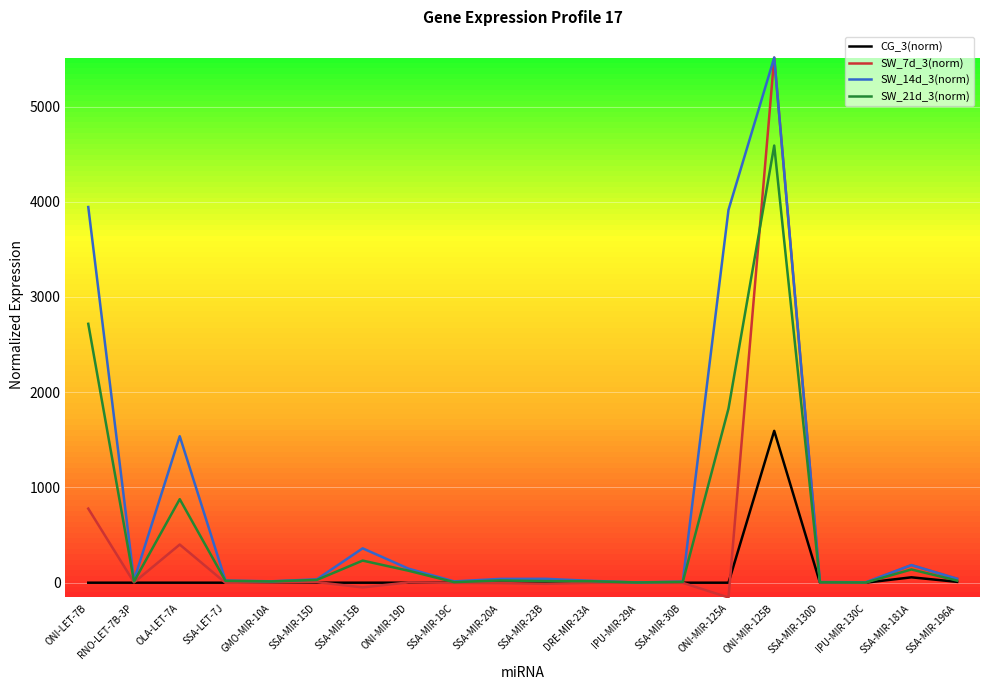

What are all the series names shown in the legend?

CG_3(norm), SW_7d_3(norm), SW_14d_3(norm), SW_21d_3(norm)